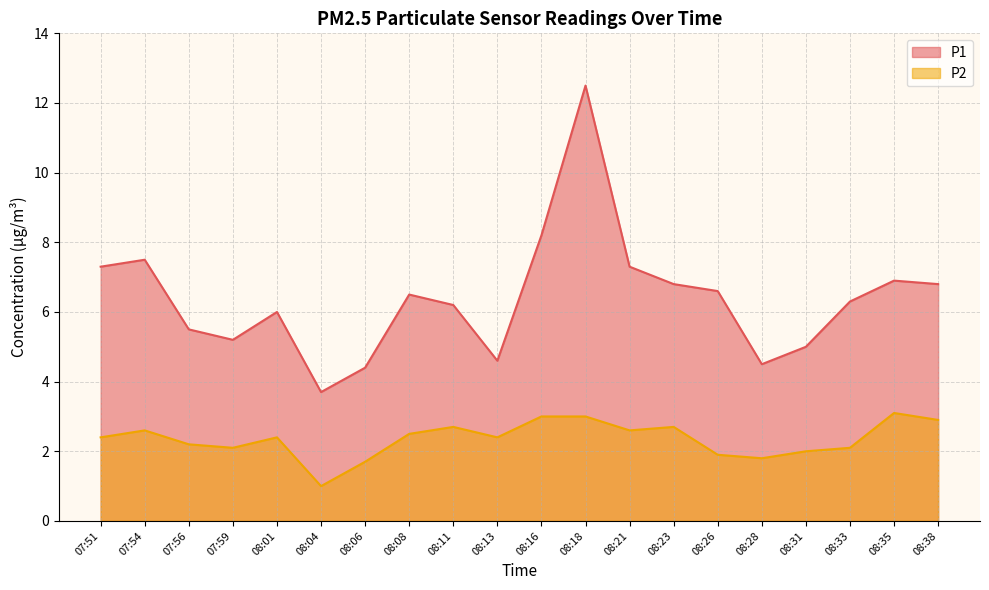

At which category does P1 reach its first local valley?

07:59